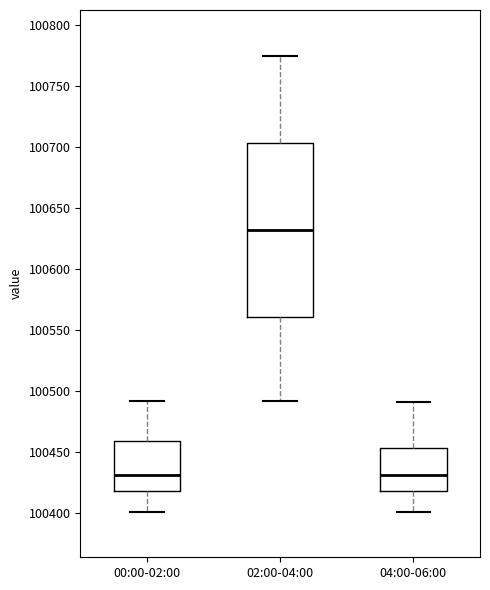

Where does the median line of the box for 00:00-02:00 sit on the y-axis? The values are not printed on the chart, so give them approximately, as read against the axis.

100430